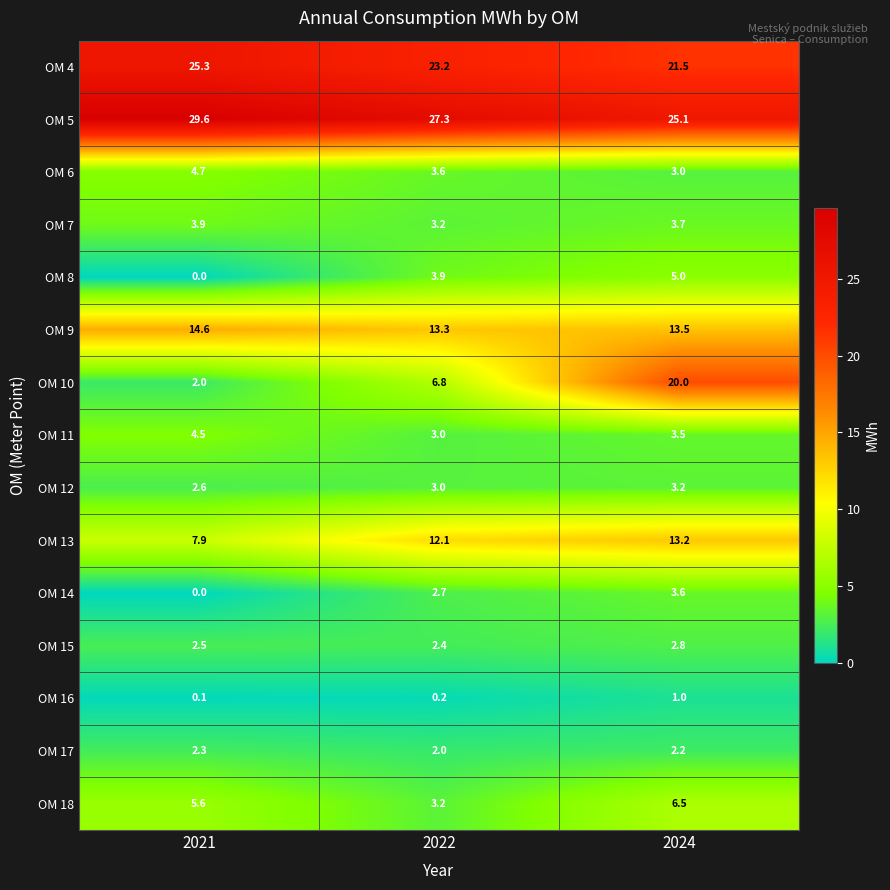

At how many categories does at least one series exceed 8?

3